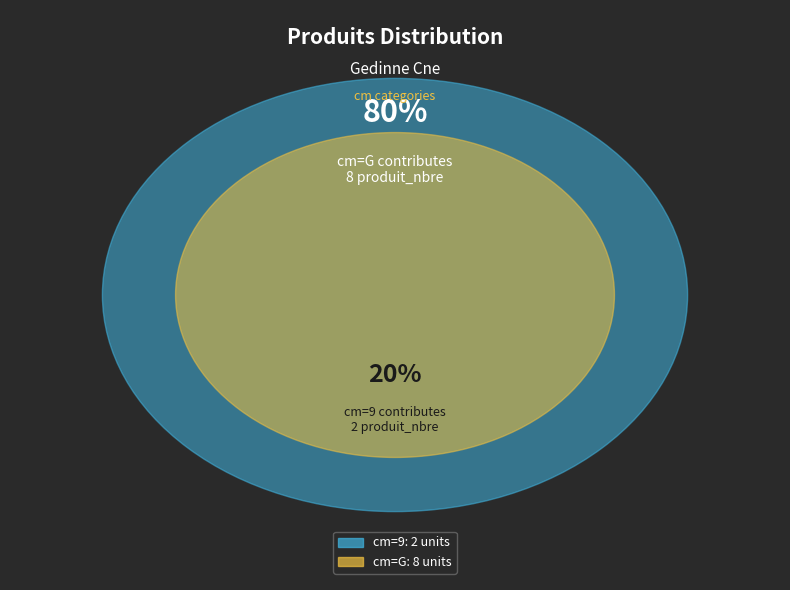

To the nearest percent, what percentage of the pie is G?

80%